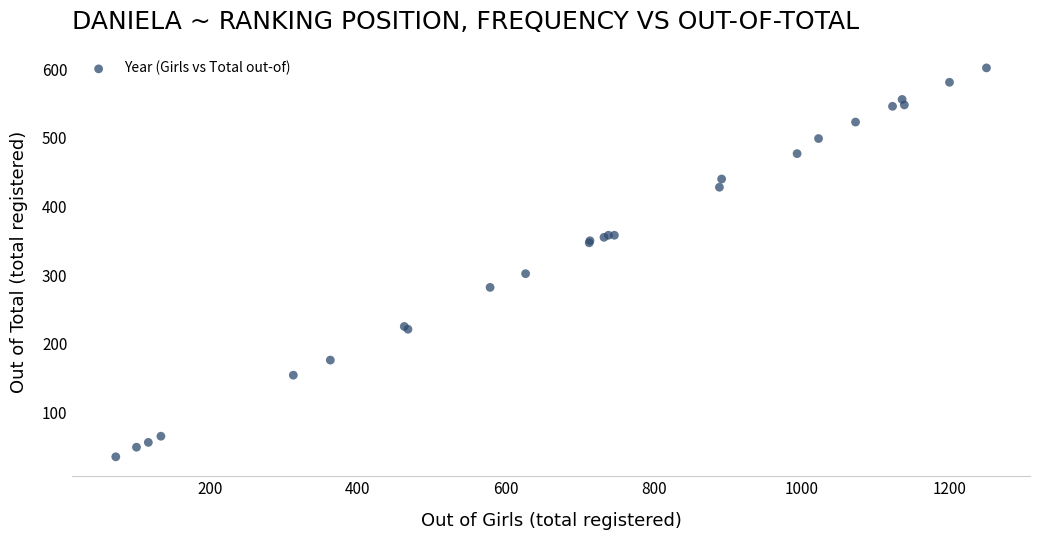

What Y value in the scatter plot is closest to 318?

302